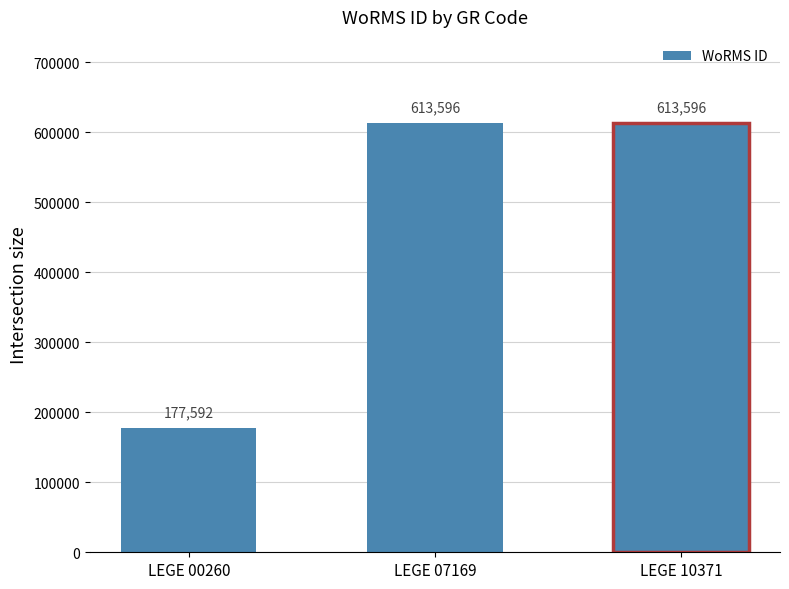

List the labels in order of value, smallest first.

LEGE 00260, LEGE 07169, LEGE 10371